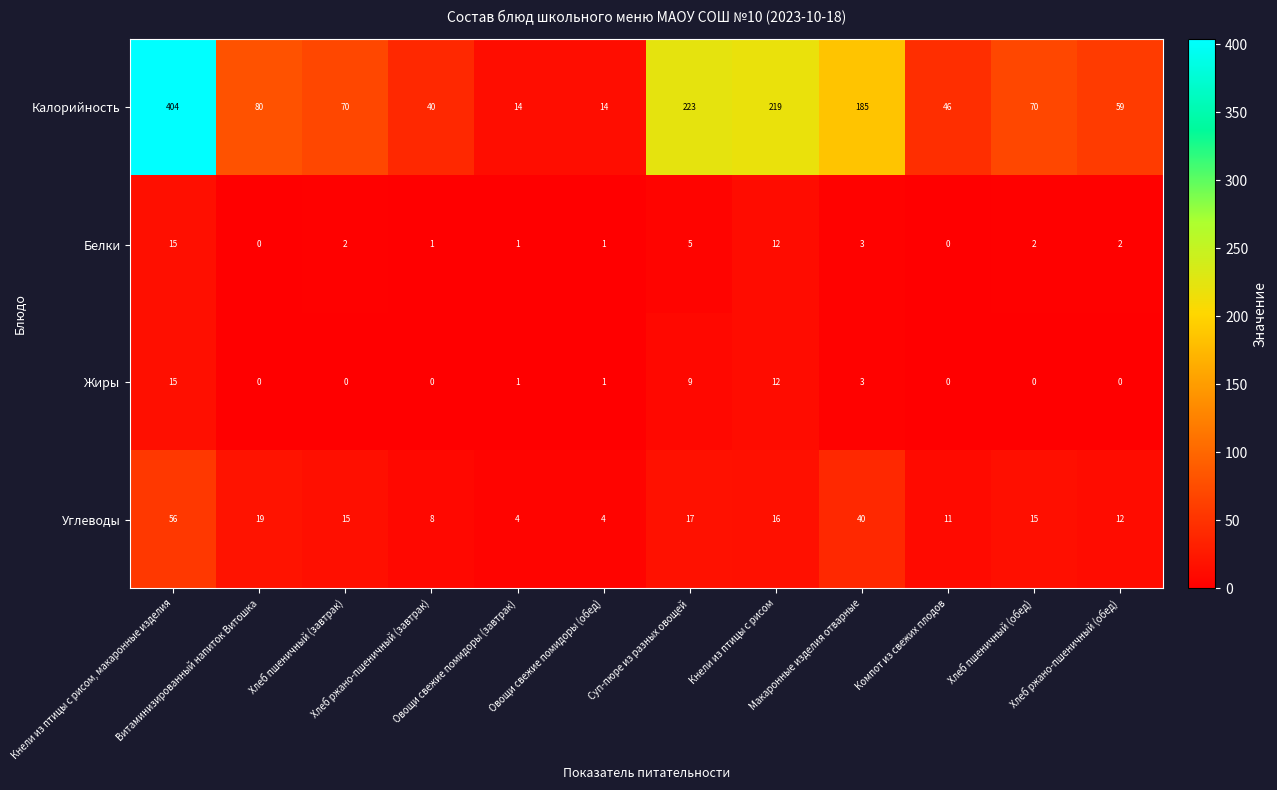

What is the greatest value displayed?

404